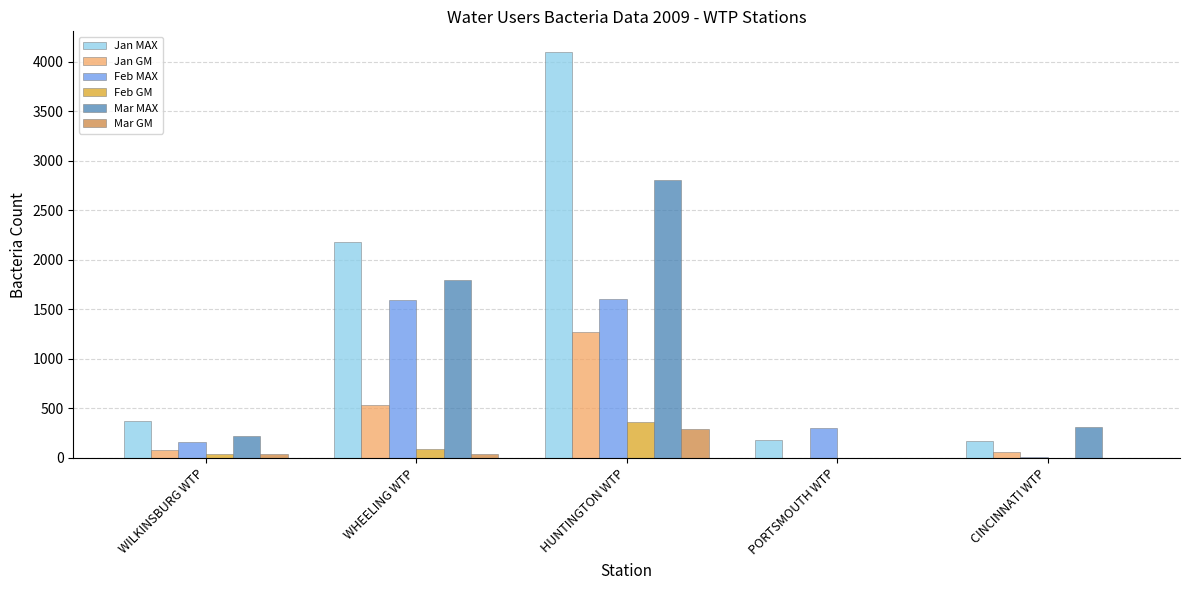

What is the total value across all series at HUNTINGTON WTP?

10425.3